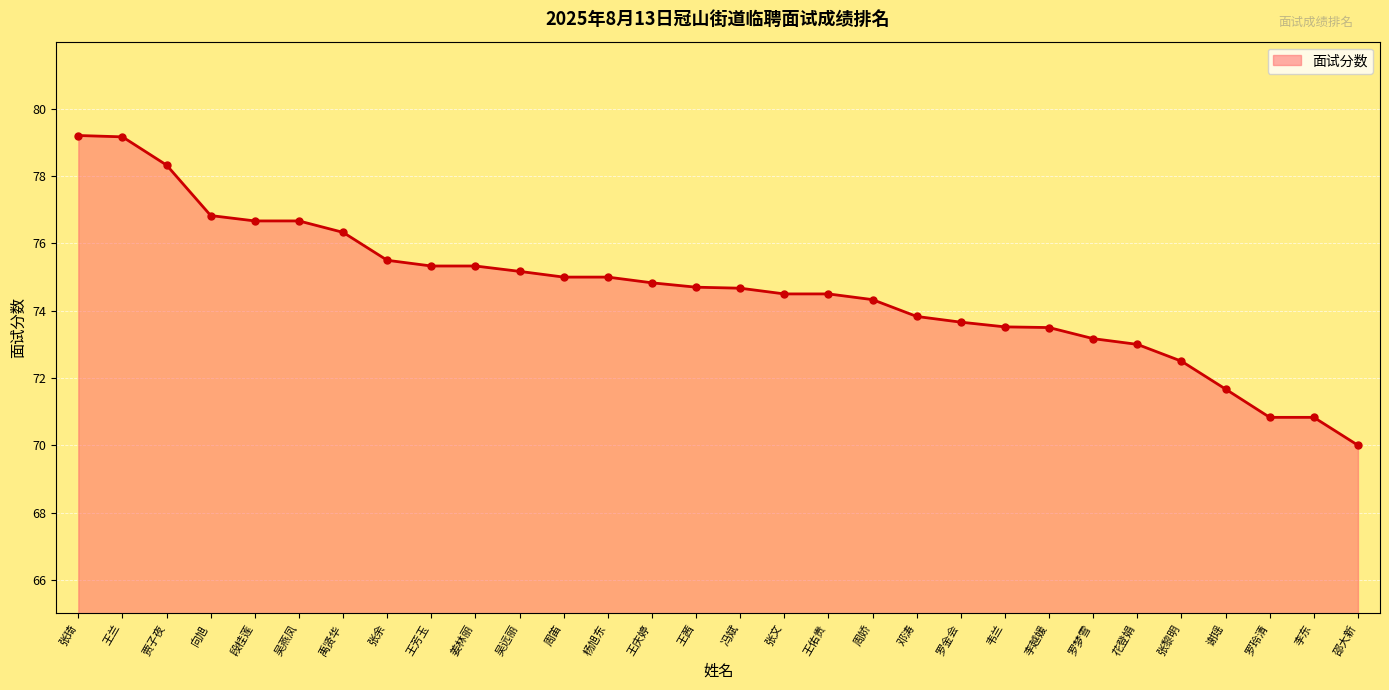

Approximately how many times larger is the value at 张黎明 compared to 张余?

1.0